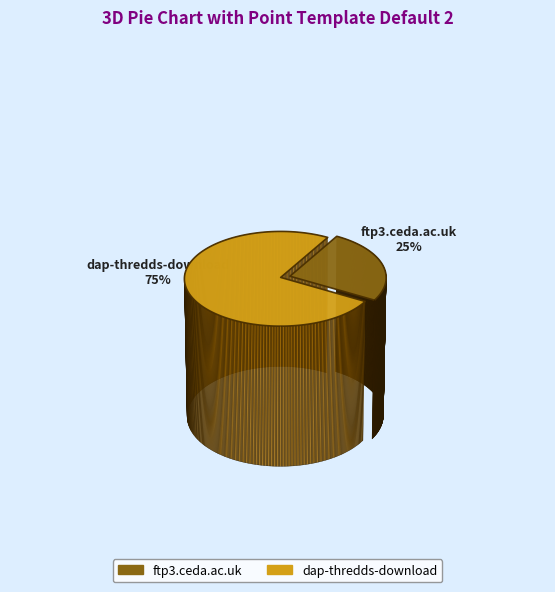

Which category has the smallest portion of the pie?

ftp3.ceda.ac.uk